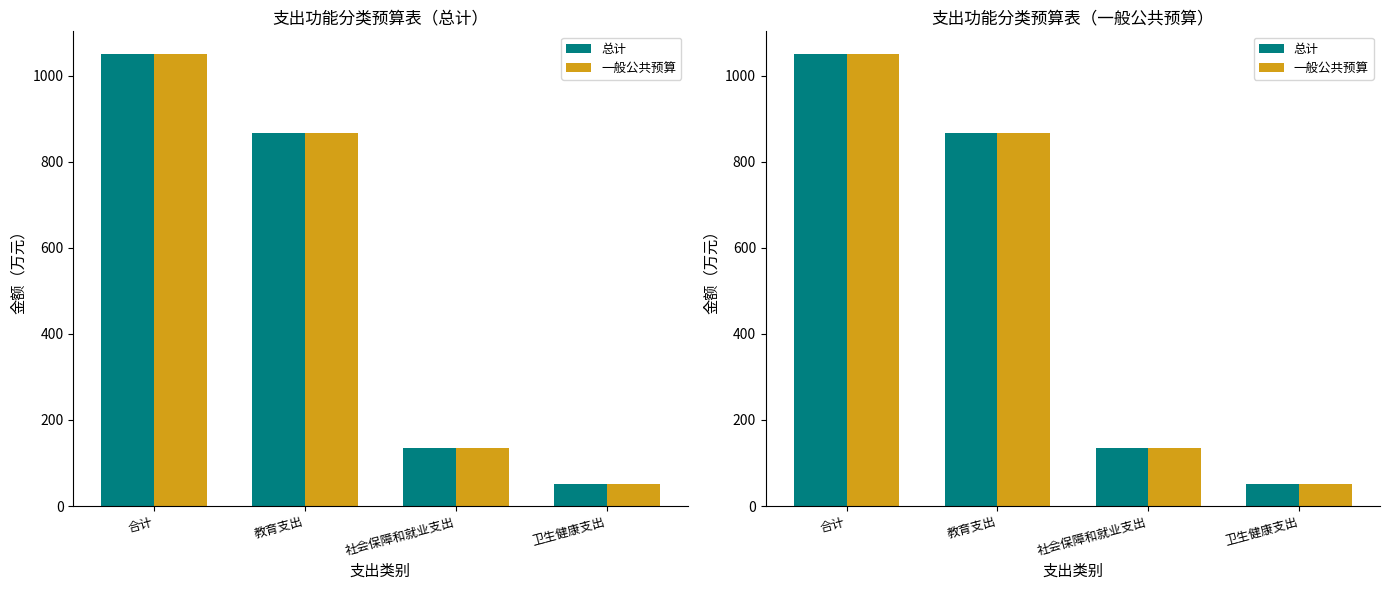

What is the difference between the maximum and second lowest values in the 总计 series?

916.4